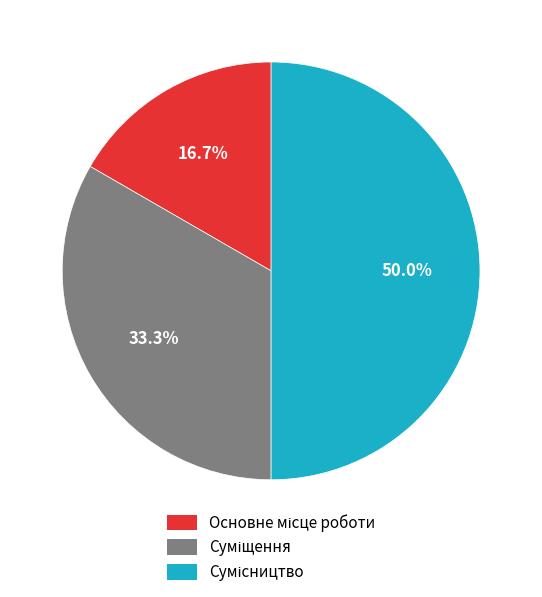

How many slices are in this pie chart?

3